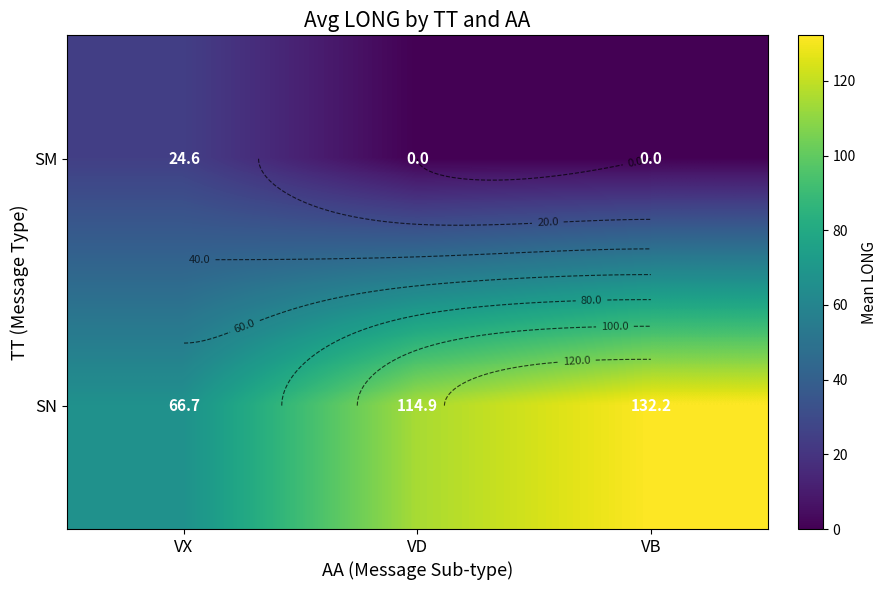

Between VX and VD, which series saw the biggest shift?

SN